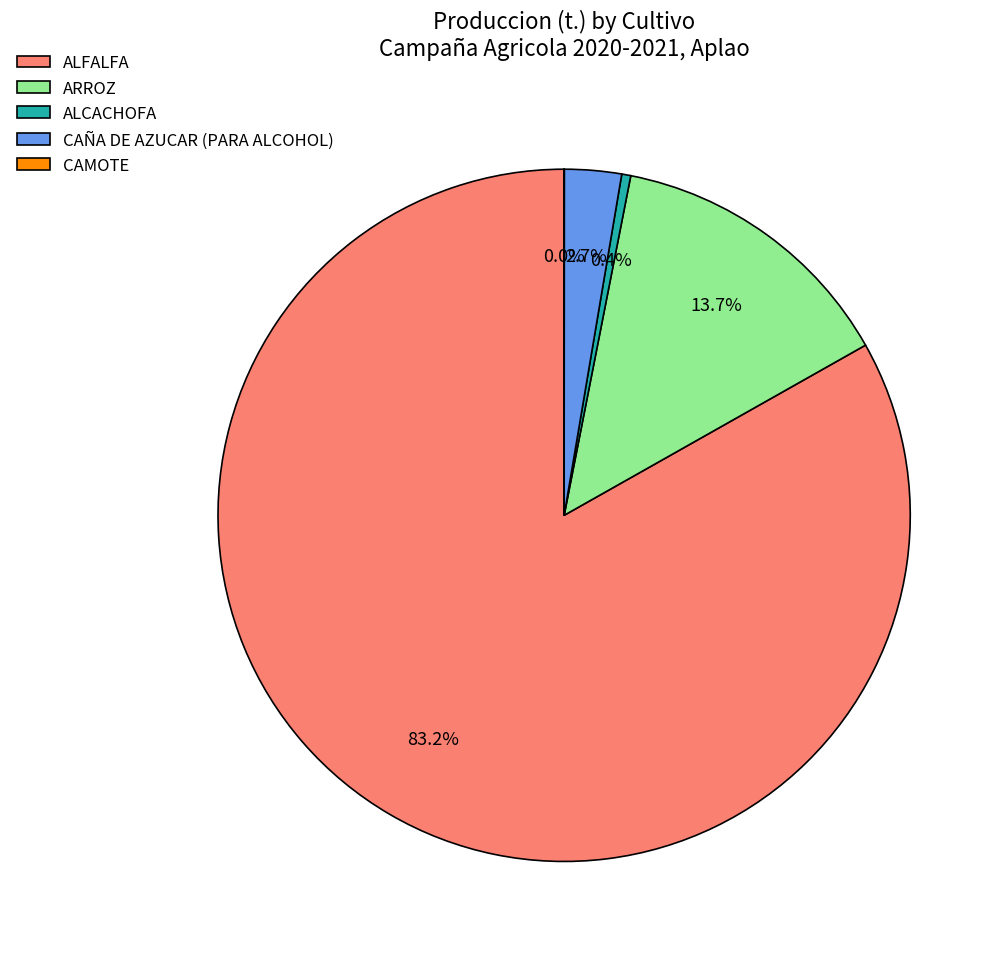

What is the largest slice in the pie chart?

ALFALFA